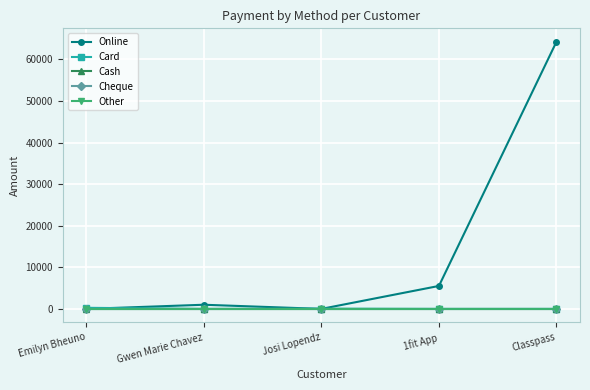

Does the chart have visible grid lines?

Yes